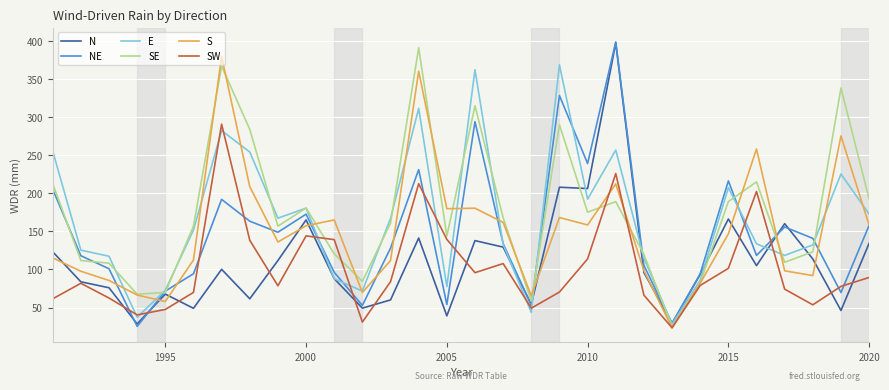

What is the smallest value displayed?

23.2